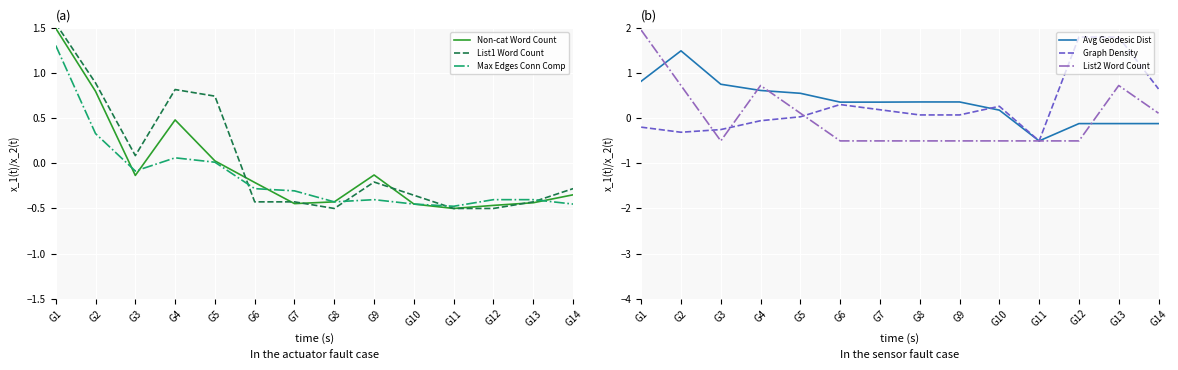

Which series has the largest total across all categories?

Avg Geodesic Dist